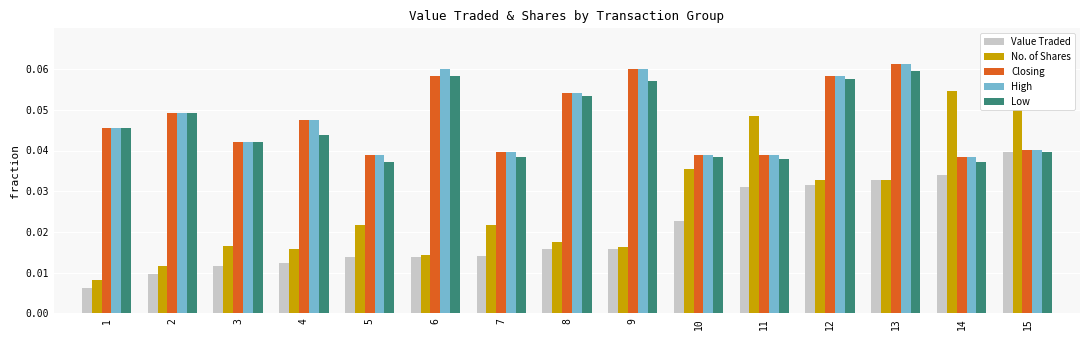

How many groups of bars are there?

15